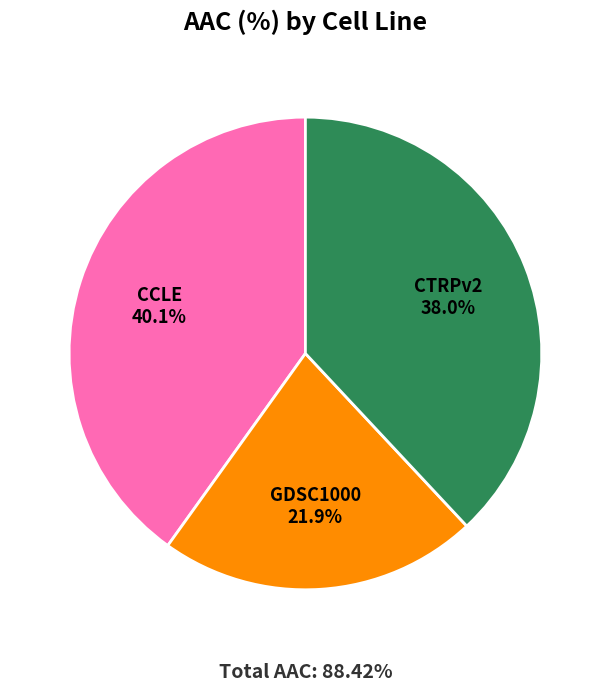

True or false: GDSC1000 accounts for 22% of the total.

True